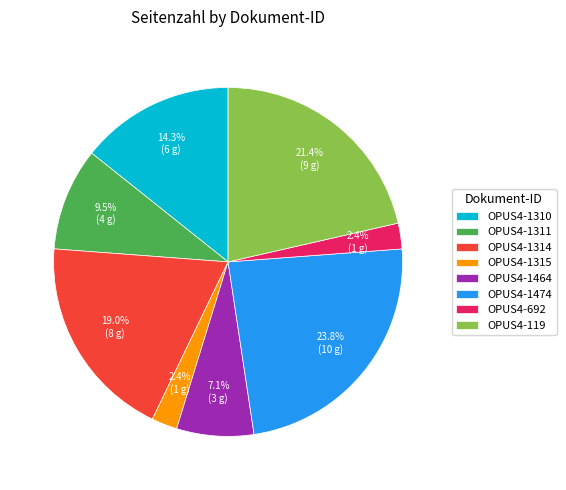

Between OPUS4-1315 and OPUS4-119, which is larger?

OPUS4-119